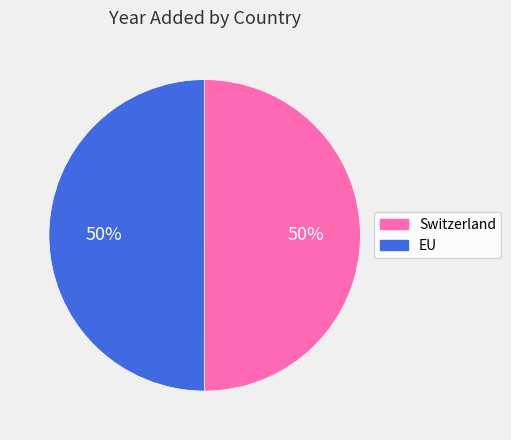

To the nearest percent, what portion does EU represent?

50%